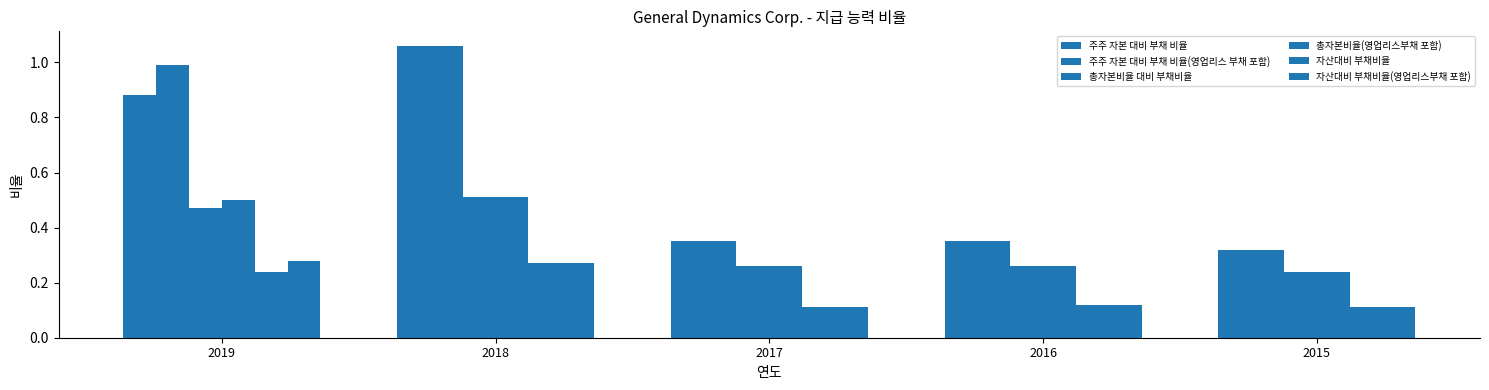

What is the lowest value of the 자산대비 부채비율 series?

0.1